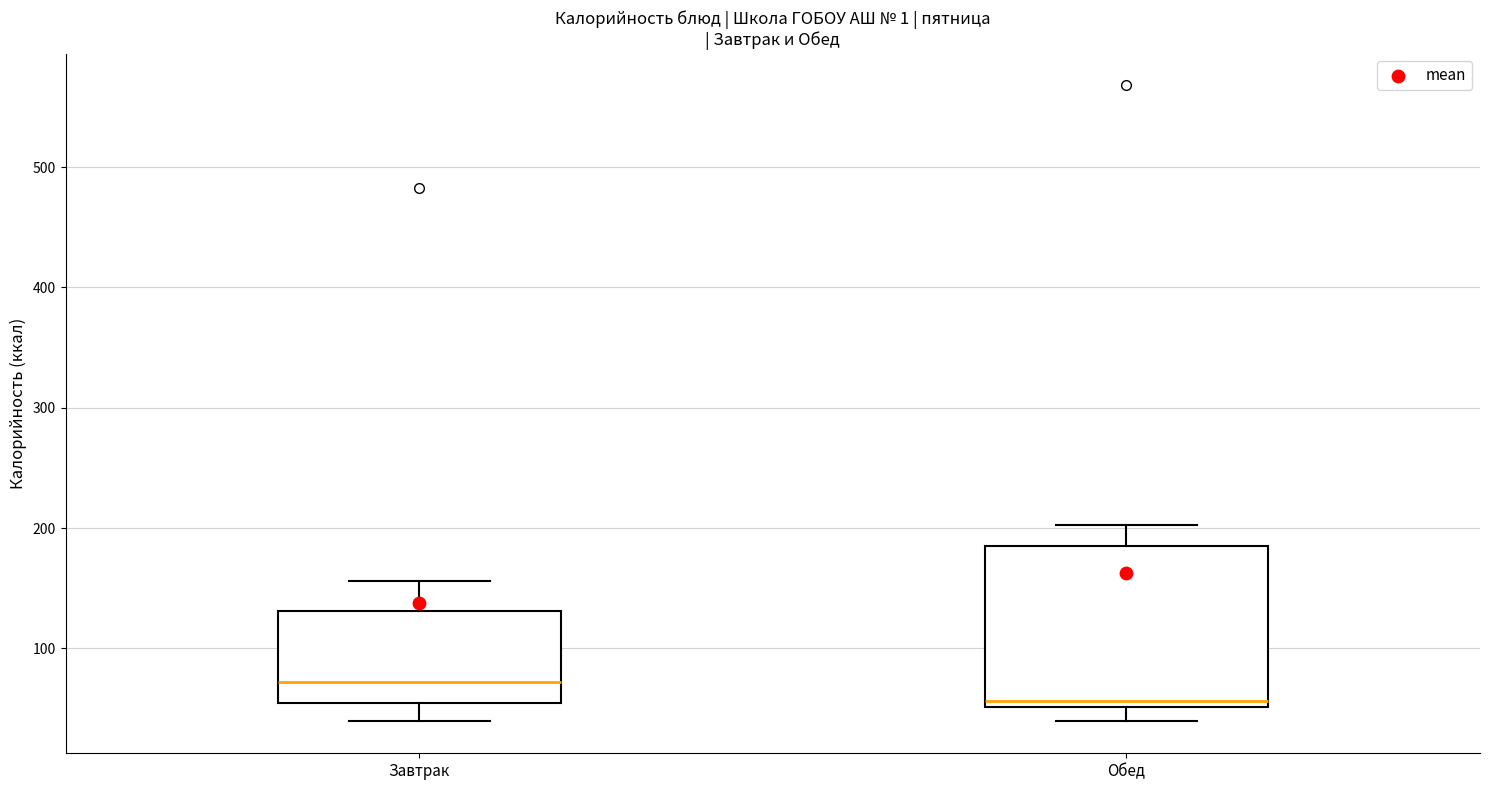

Where is the upper edge of the box for Завтрак on the y-axis? The values are not printed on the chart, so give them approximately, as read against the axis.

130